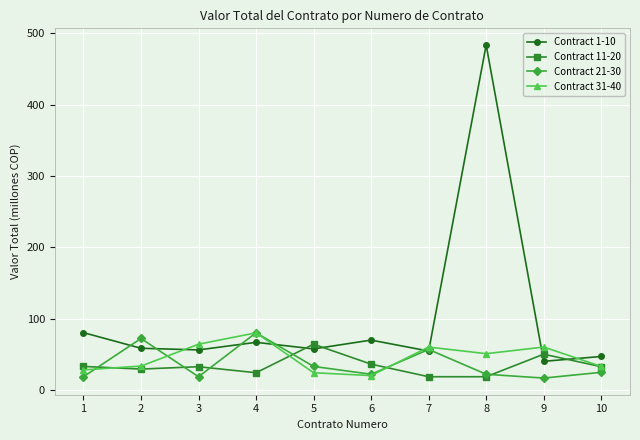

What are all the series names shown in the legend?

Contract 1-10, Contract 11-20, Contract 21-30, Contract 31-40